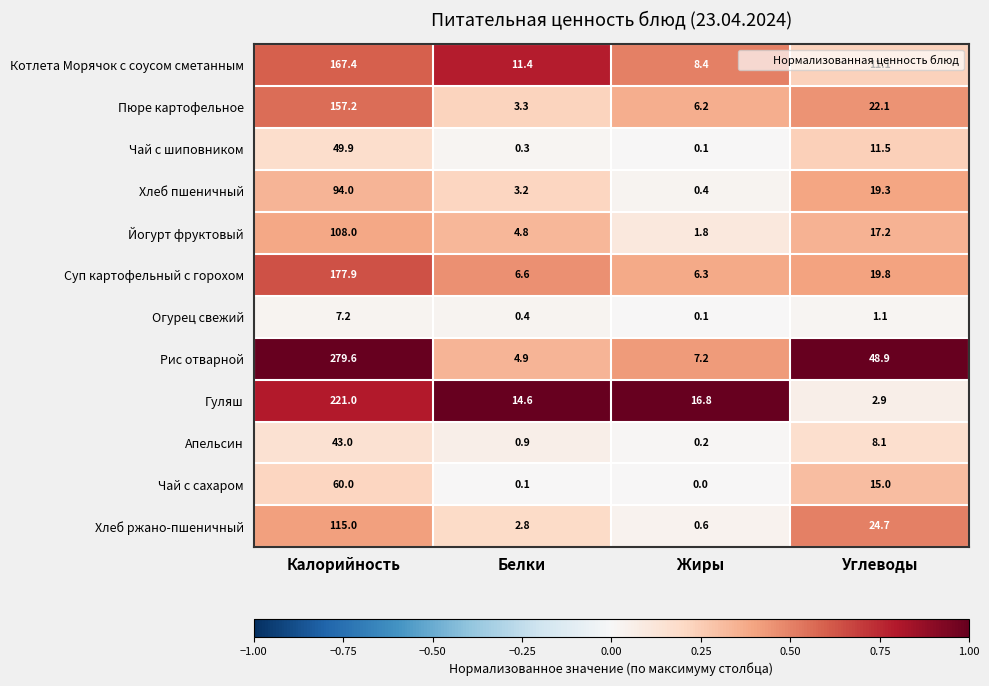

What value does the Хлеб ржано-пшеничный series have at Углеводы?

24.7